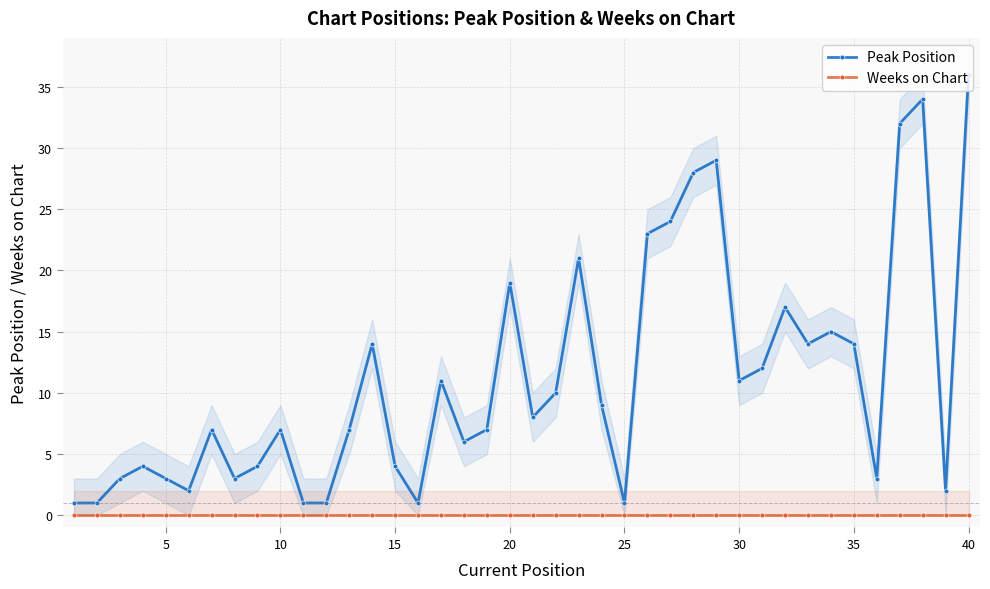

What is the value of the Peak Position point at the 22nd from the left?

10